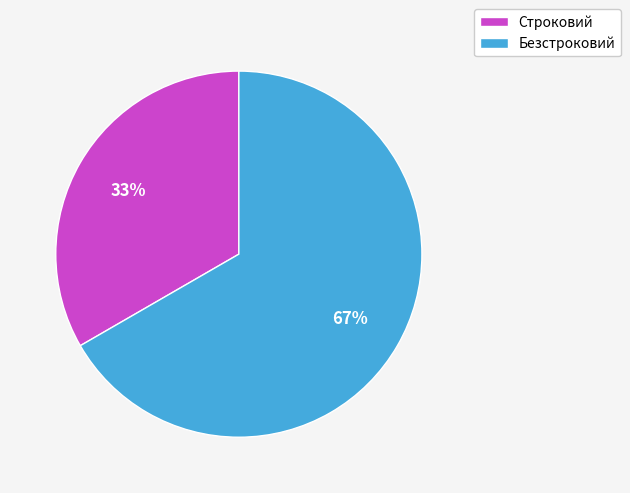

Which slice represents more than half of the pie?

Безстроковий